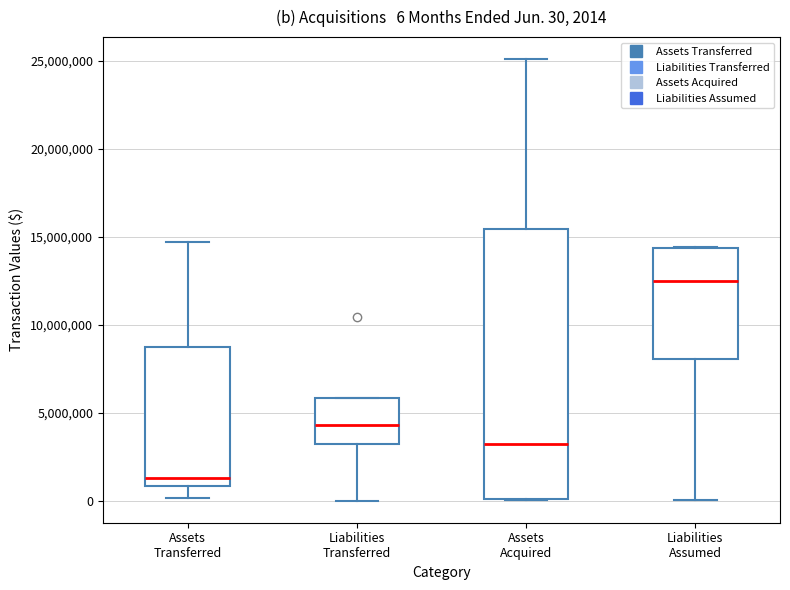

Comparing the boxes themselves (not the whiskers), which one is the tallest?

Assets Acquired